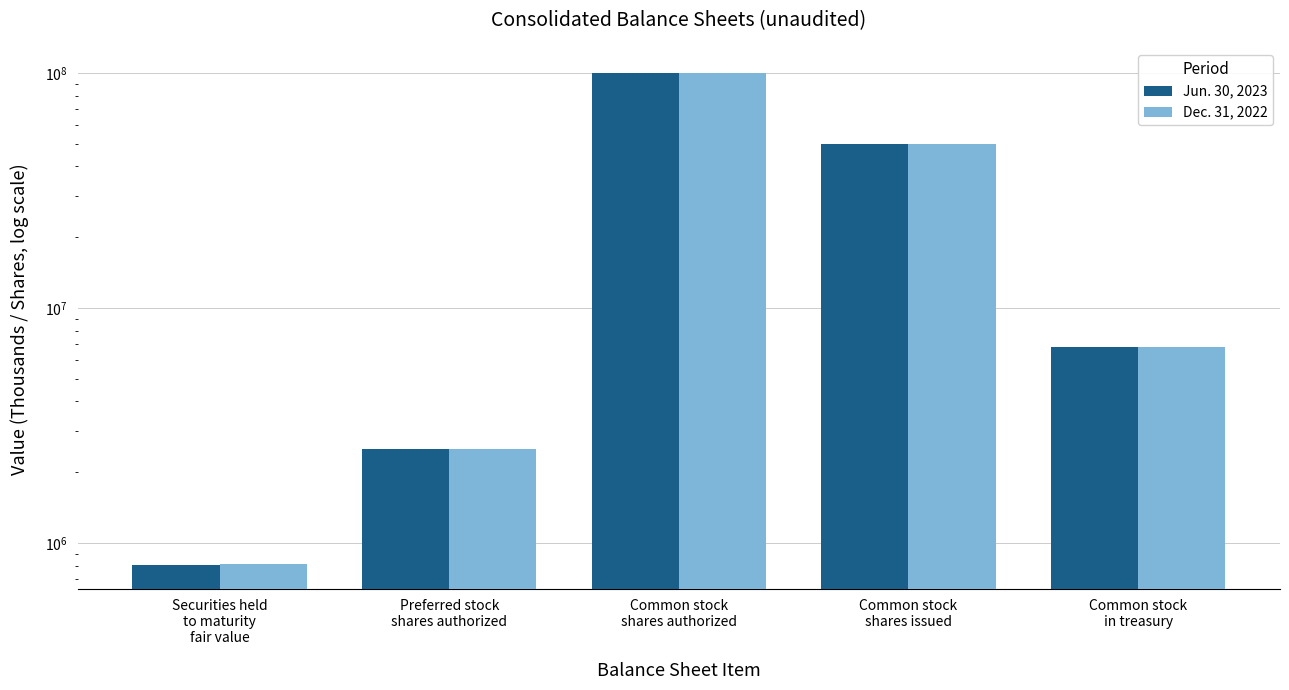

At which label does Jun. 30, 2023 reach its minimum?

Securities held
to maturity
fair value